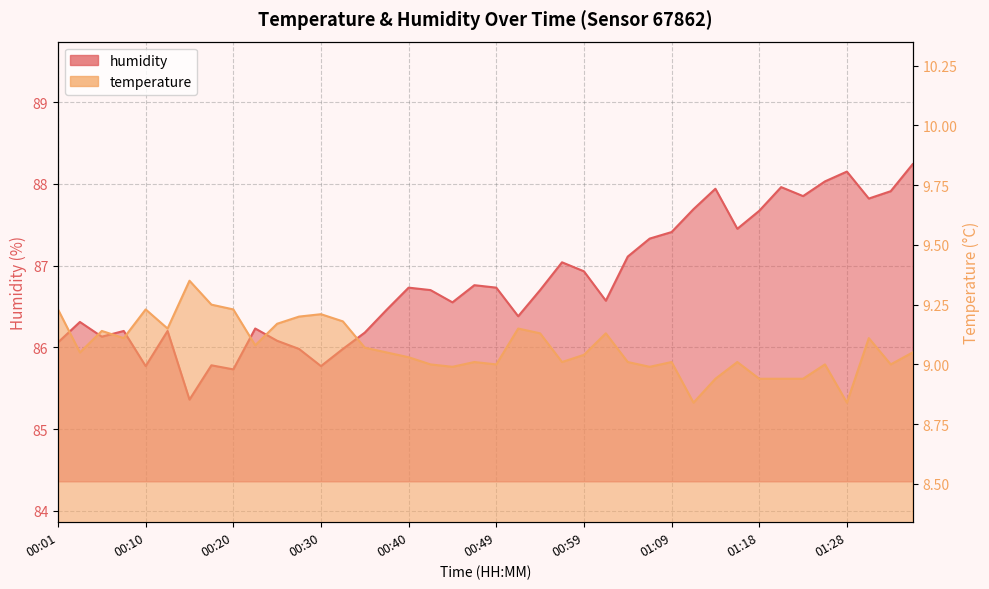

True or false: temperature and humidity intersect in this chart.

False